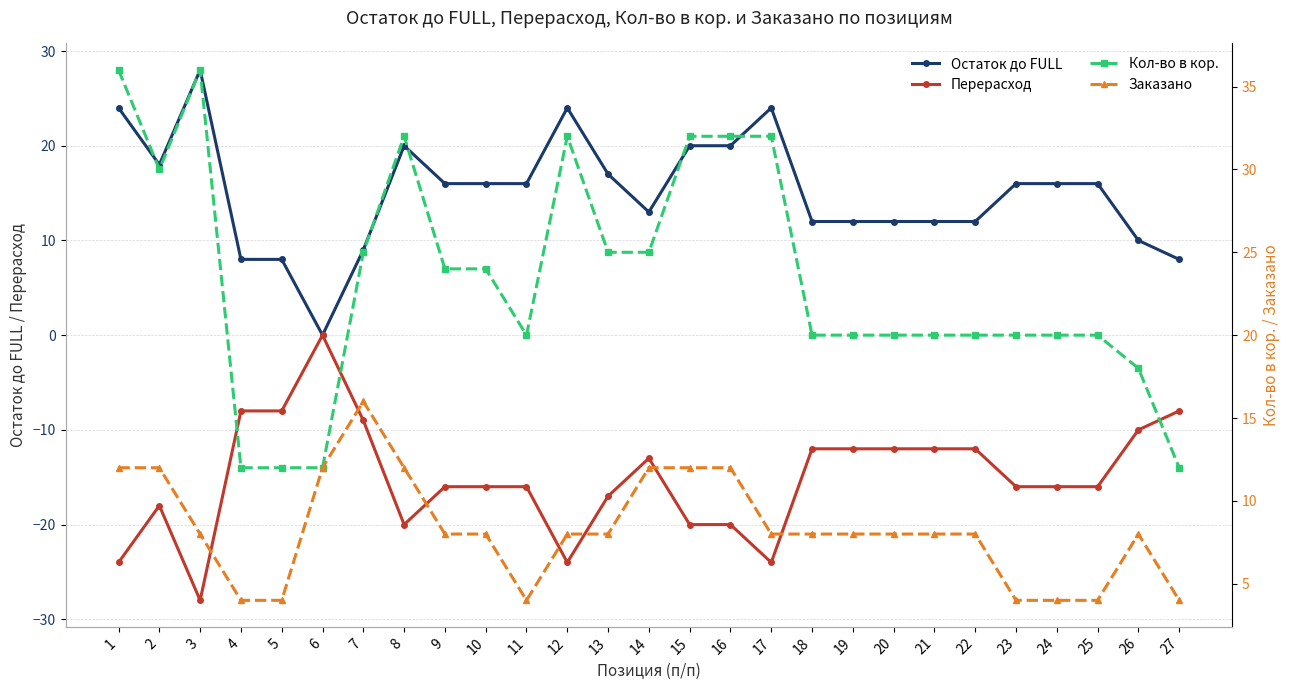

True or false: Перерасход has a value of -13 at 14.

True